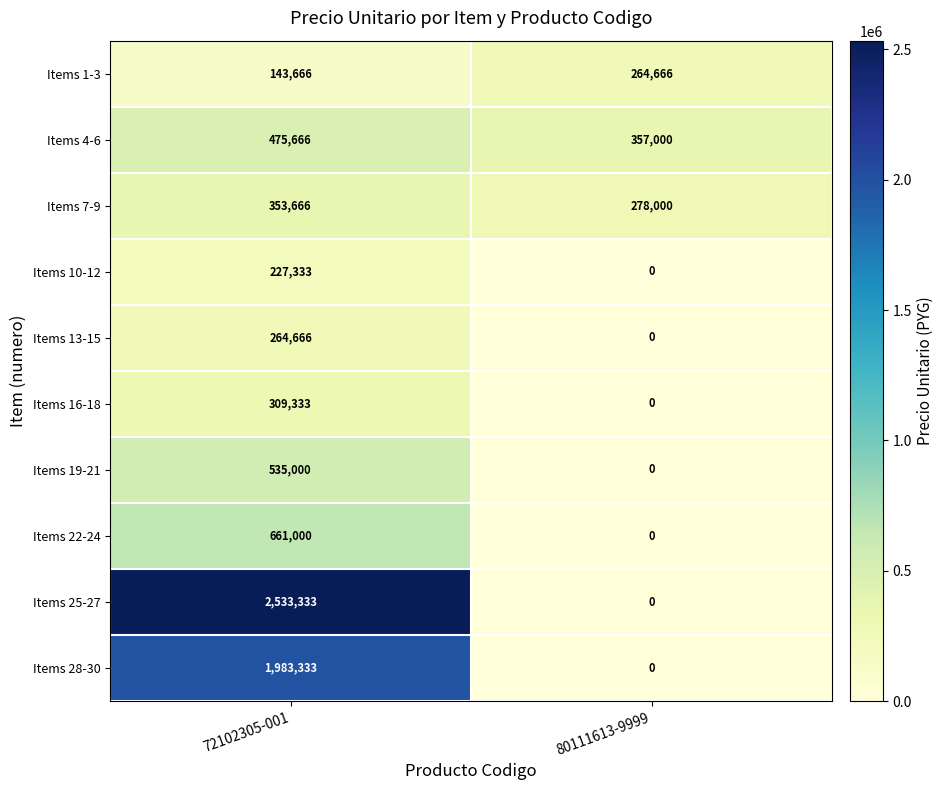

At which category does the chart reach its minimum across all series?

80111613-9999